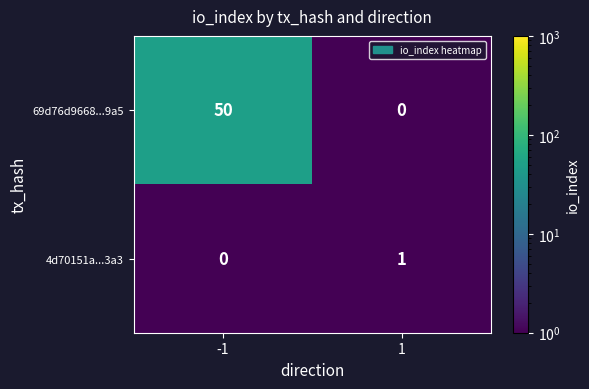

Which series has the widest spread of values?

69d76d9668...9a5